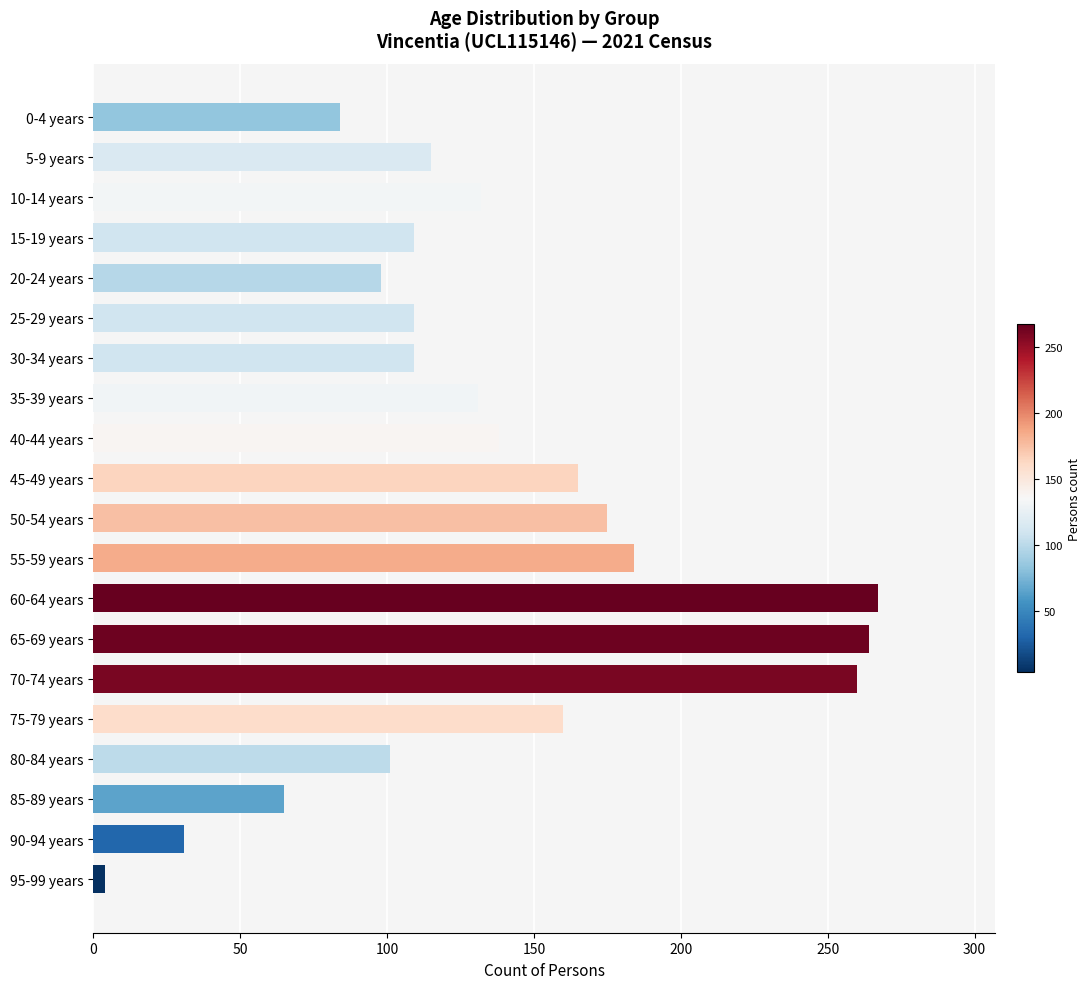

What is the maximum value shown in the chart?

267